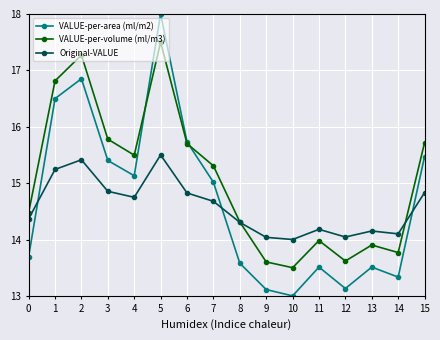

At which category does the chart reach its peak across all series?

5